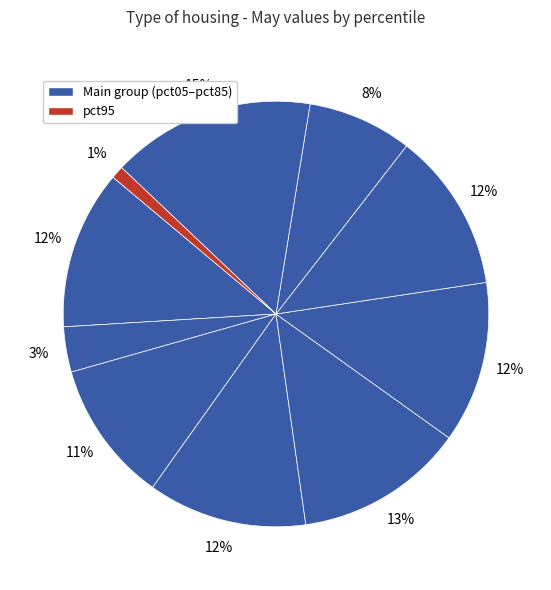

How many segments does this pie chart have?

10